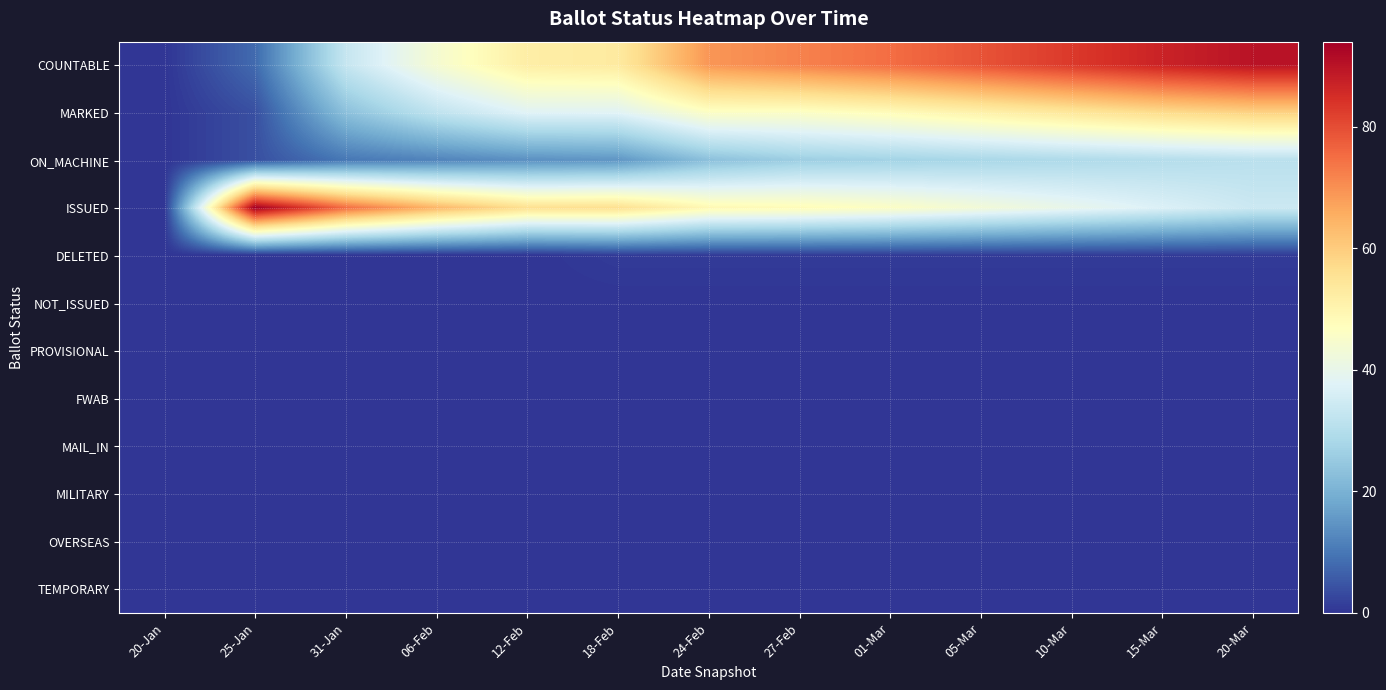

At 01-Mar, list the series in order from largest to smallest.

COUNTABLE, MARKED, ISSUED, ON_MACHINE, DELETED, NOT_ISSUED, PROVISIONAL, FWAB, MAIL_IN, MILITARY, OVERSEAS, TEMPORARY